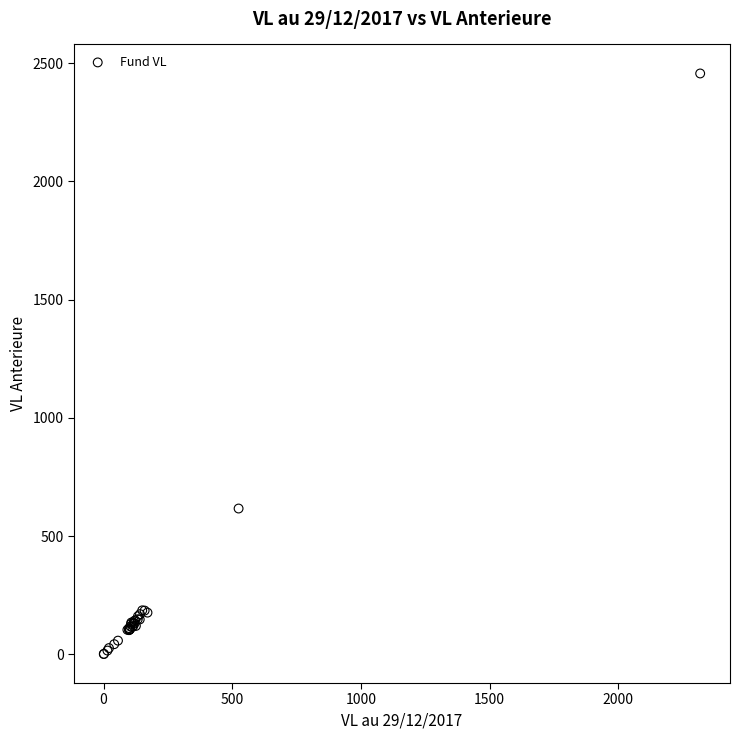

What Y value in the scatter plot is closest to 1228?

616.4